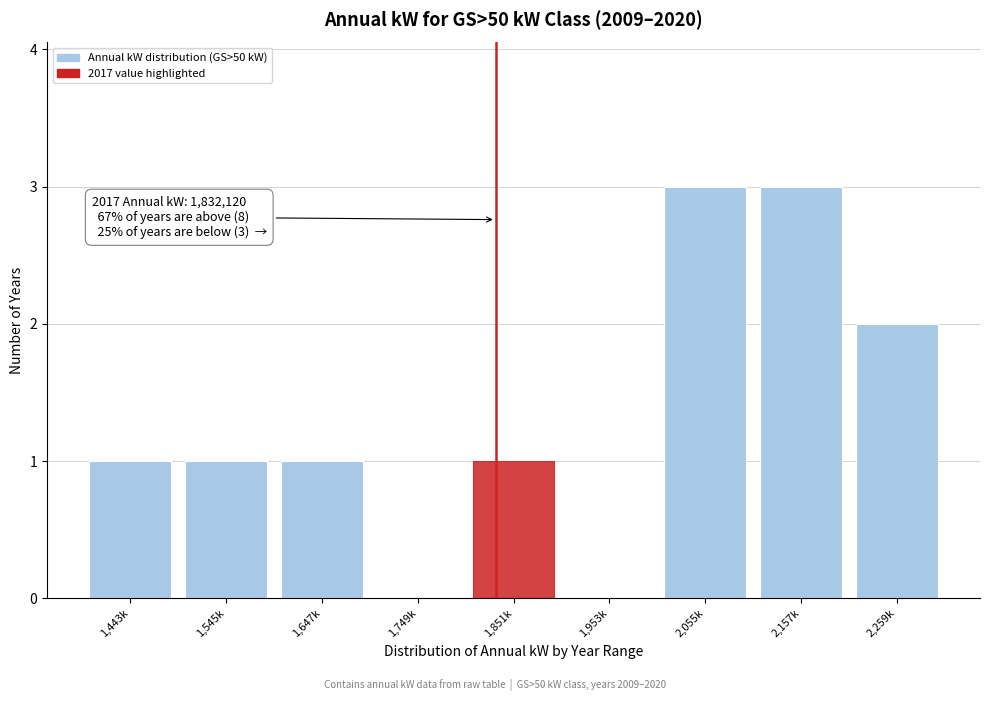

Reading left to right, list all the values displayed in this chart.

1,443k=1	1,545k=1	1,647k=1	1,749k=0	1,851k=1	1,953k=0	2,055k=3	2,157k=3	2,259k=2